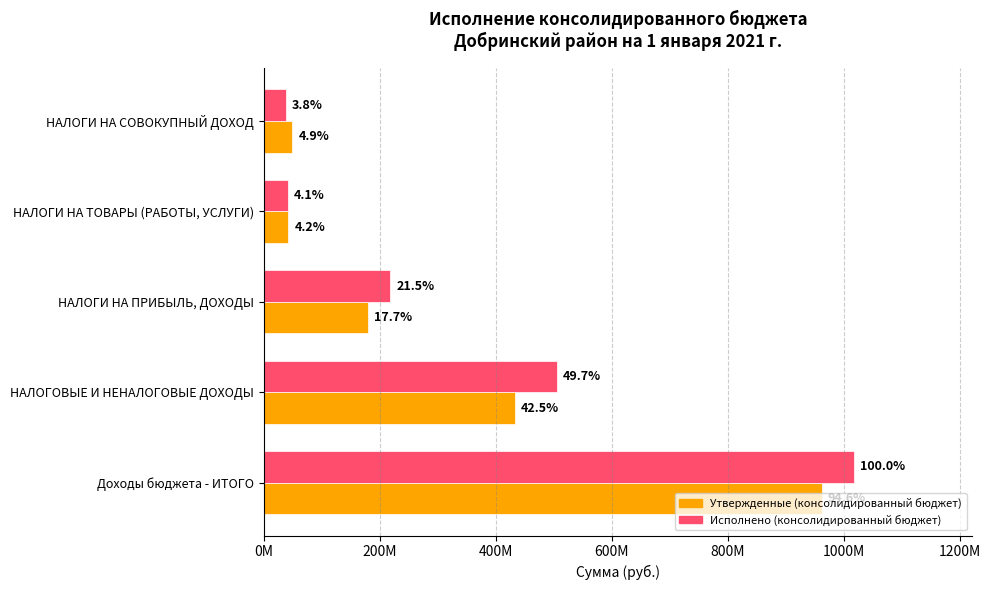

List the series in order of their overall mean, lowest first.

Утвержденные (консолидированный бюджет), Исполнено (консолидированный бюджет)